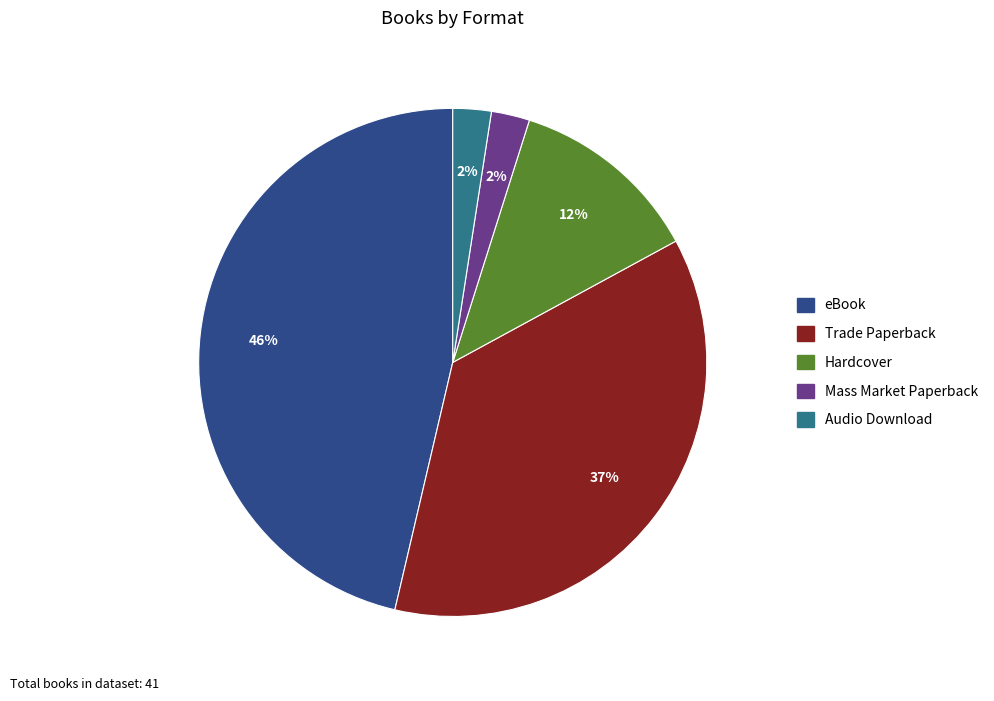

Which category has the biggest portion of the pie?

eBook